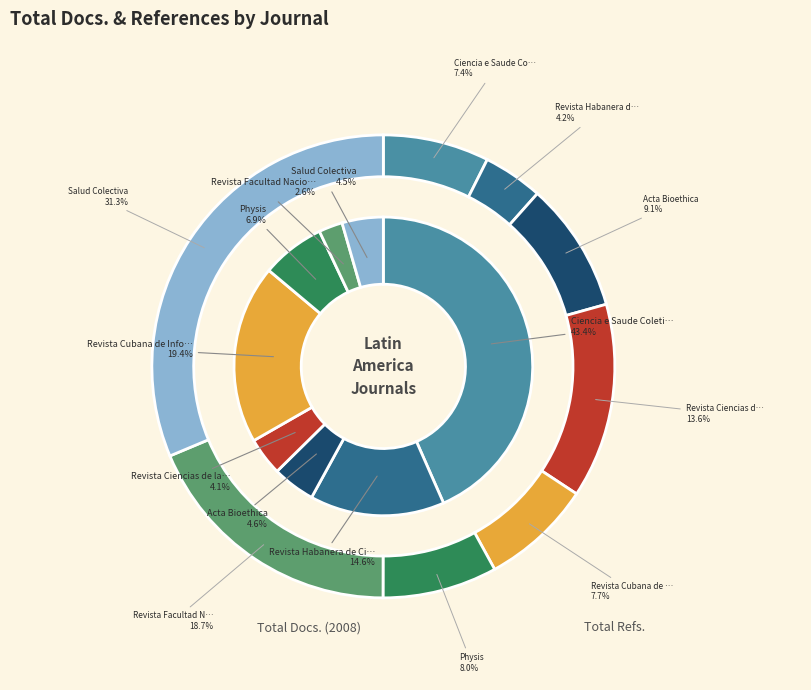

What is the ratio of the value at Revista Ciencias de la Salud to the value at Acta Bioethica?

0.9